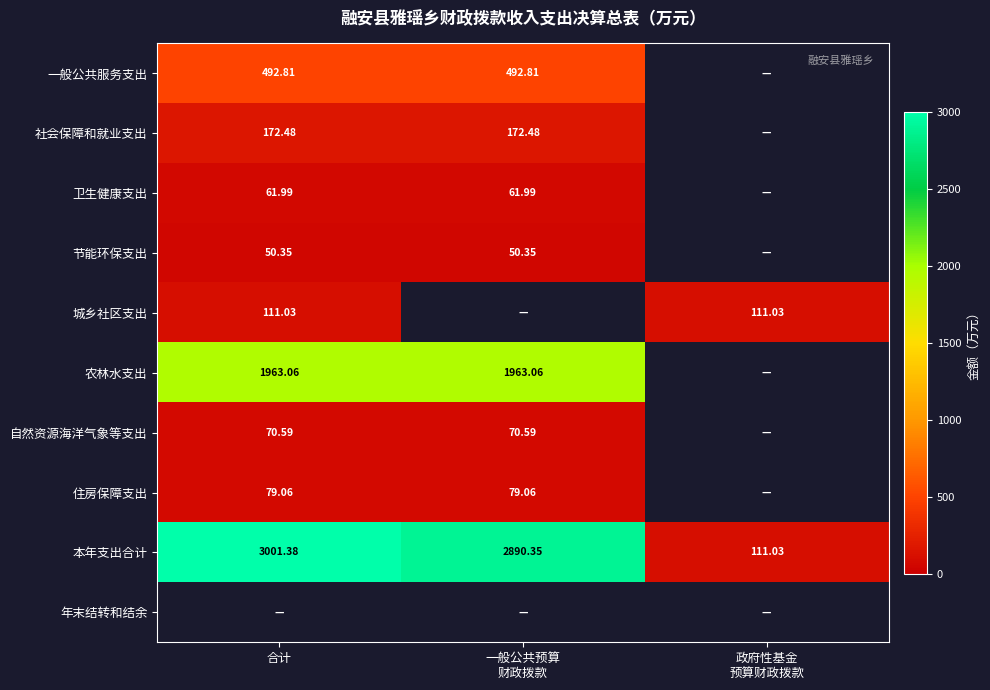

List the labels in order of 农林水支出 value, smallest first.

合计, 一般公共预算 财政拨款, 政府性基金 预算财政拨款